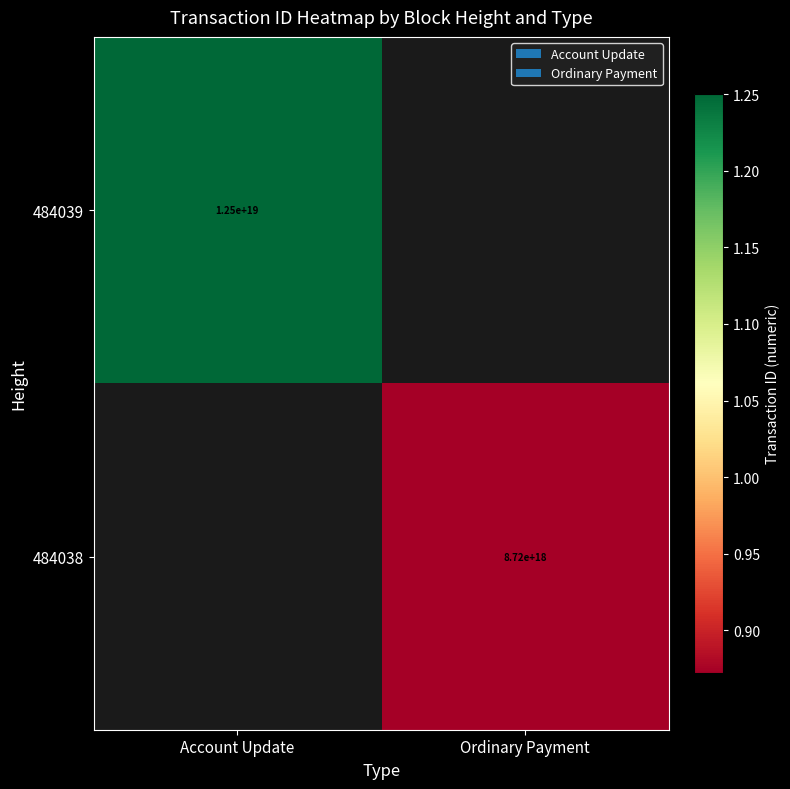

Between Ordinary Payment and Account Update, which is larger?

Account Update